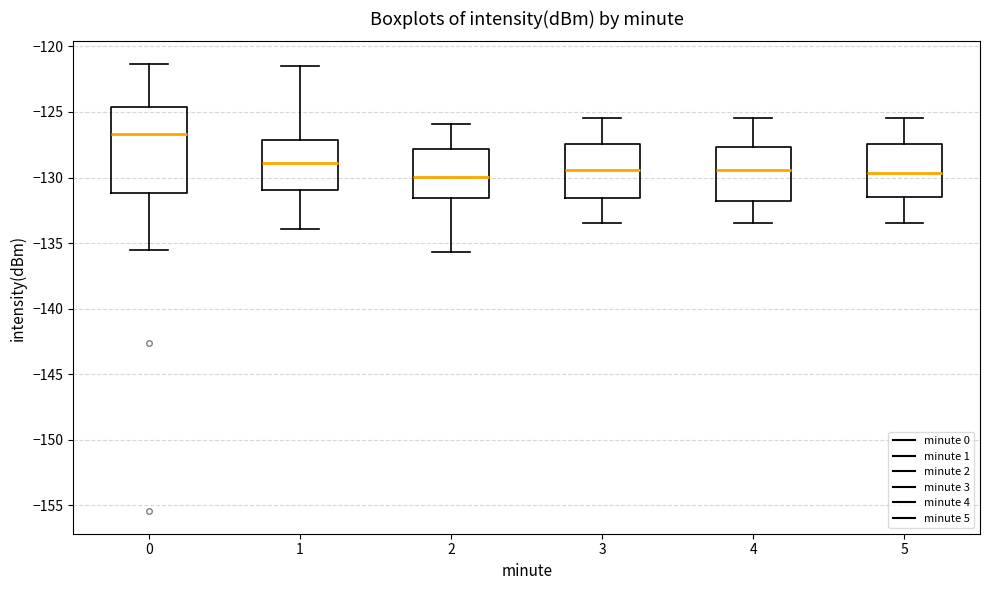

Reading left to right, read every box against the y-axis: the position of its median line, the range the box covers, and the ends of its whiskers. The values are not printed on the chart, so give them approximately, as read against the axis.

0: median -126.5, box -131.0 to -124.5, whiskers -135.5 to -121.5
1: median -129.0, box -131.0 to -127.0, whiskers -134.0 to -121.5
2: median -130.0, box -131.5 to -128.0, whiskers -135.5 to -126.0
3: median -129.5, box -131.5 to -127.5, whiskers -133.5 to -125.5
4: median -129.5, box -132.0 to -127.5, whiskers -133.5 to -125.5
5: median -129.5, box -131.5 to -127.5, whiskers -133.5 to -125.5